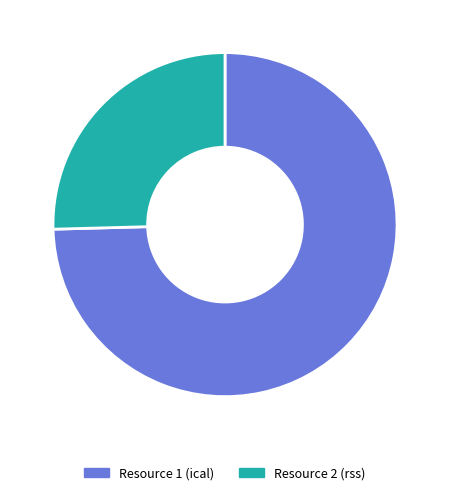

Do Resource 2 (rss) and Resource 1 (ical) together represent more than half of the pie?

Yes